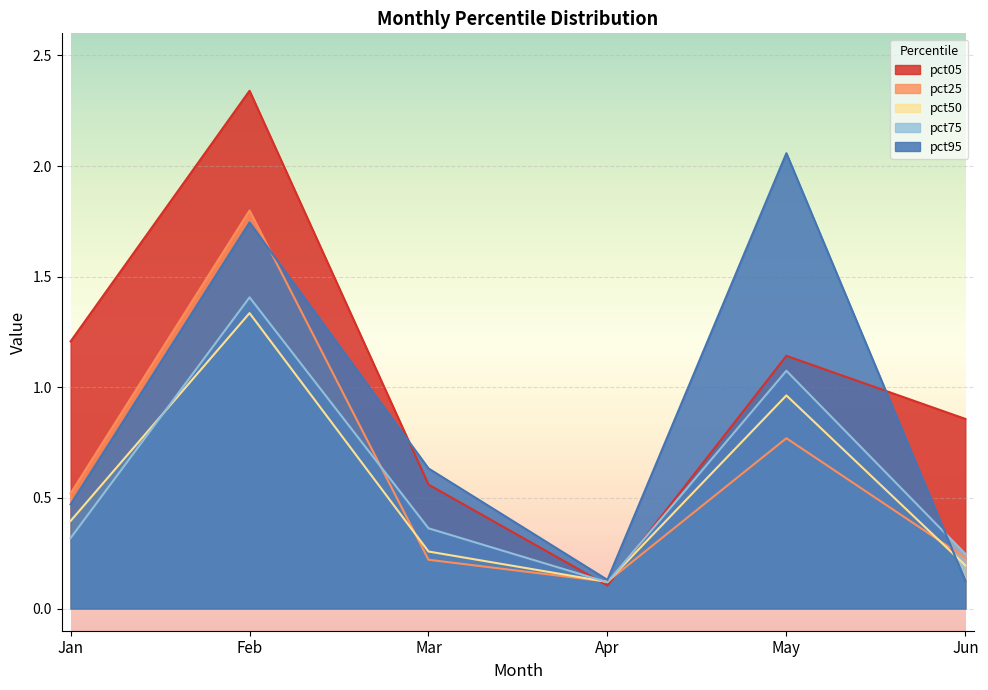

The value of pct95 at Jan is 0.6. True or false?

False